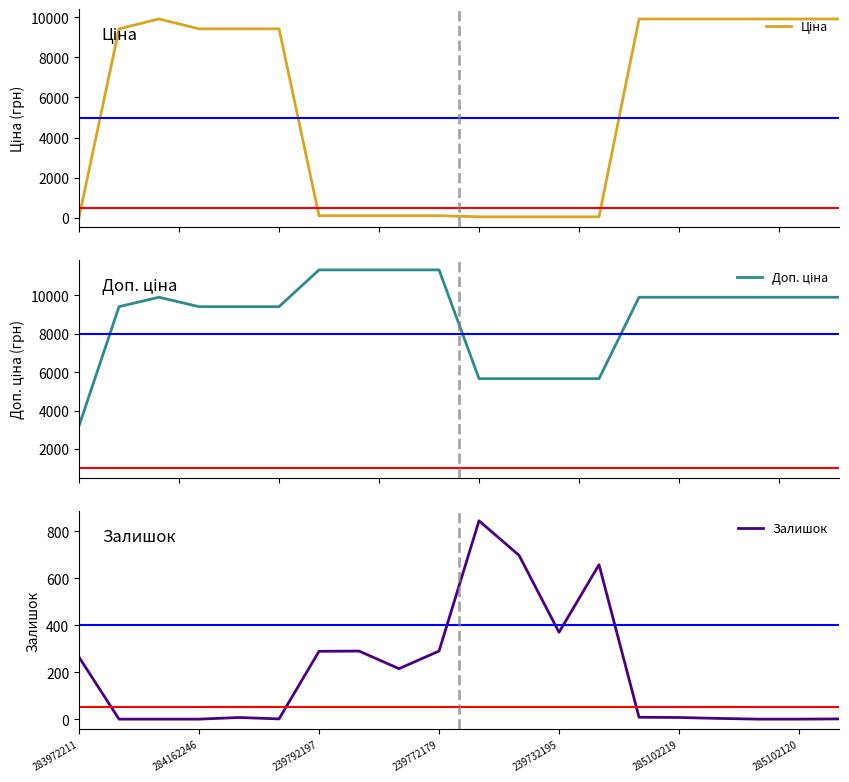

Reading left to right, list all the values displayed in this chart.

Ціна: 32.0	9416.9	9908.5	9416.9	9416.9	9416.9	113.3	113.3	113.3	113.3	56.7	56.7	56.7	56.7	9908.5	9908.5	9908.5	9908.5	9908.5	9908.5
Доп. ціна: 3205.0	9416.9	9908.5	9416.9	9416.9	9416.9	11334.0	11334.0	11334.0	11334.0	5667.0	5667.0	5667.0	5667.0	9908.5	9908.5	9908.5	9908.5	9908.5	9908.5
Залишок: 264.0	0.0	0.0	0.0	7.0	1.0	289.0	290.0	215.0	290.0	845.0	698.0	370.0	658.0	8.0	7.0	3.0	0.0	0.0	1.0